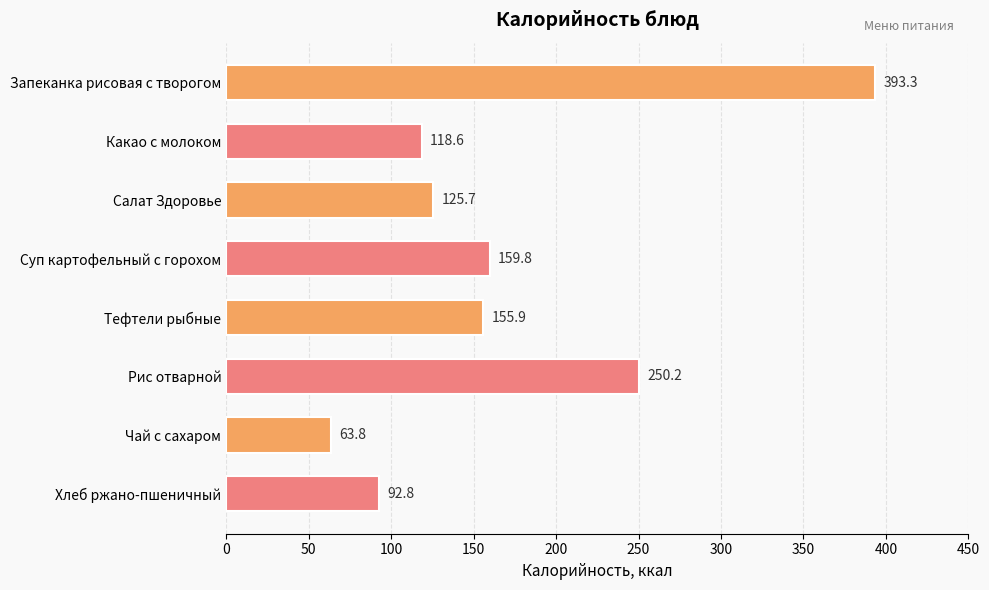

List the labels in order of value, largest first.

Запеканка рисовая с творогом, Рис отварной, Суп картофельный с горохом, Тефтели рыбные, Салат Здоровье, Какао с молоком, Хлеб ржано-пшеничный, Чай с сахаром